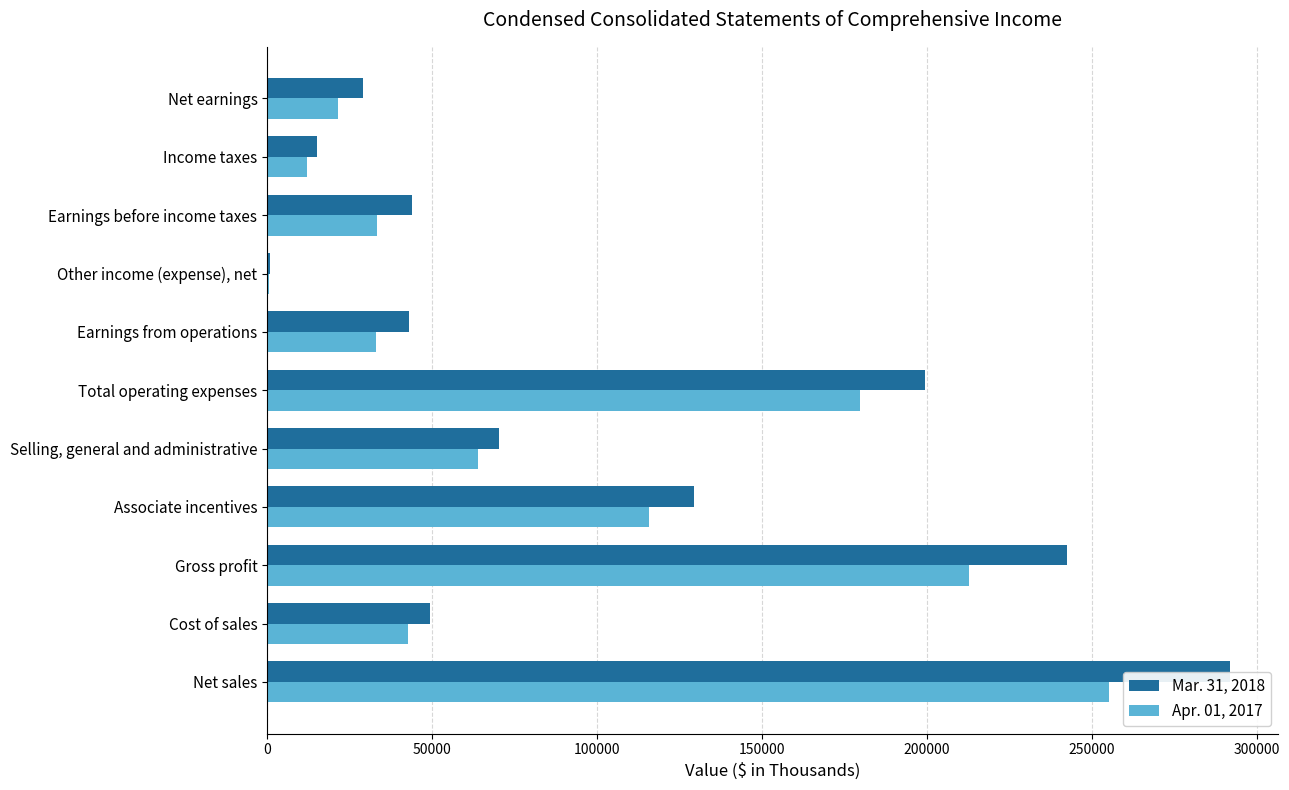

What is the sum of all Mar. 31, 2018 values?

1114957